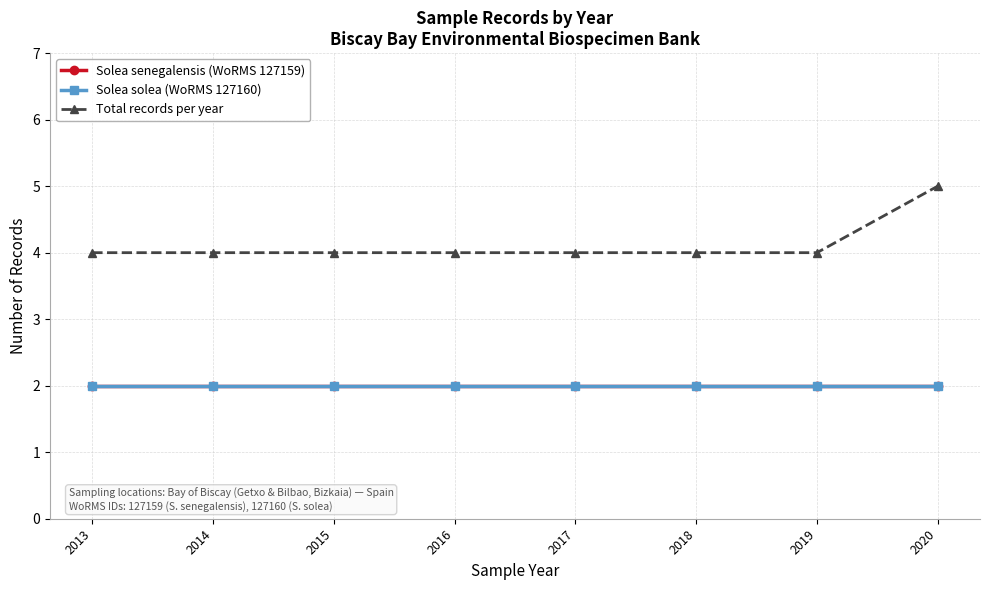

Does the chart have visible grid lines?

Yes